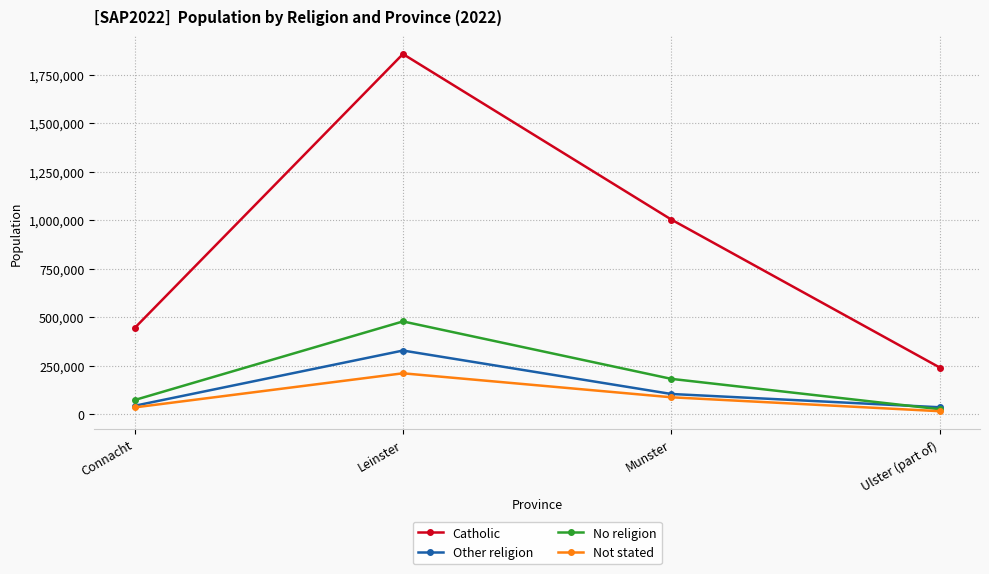

What are all the series names shown in the legend?

Catholic, Other religion, No religion, Not stated